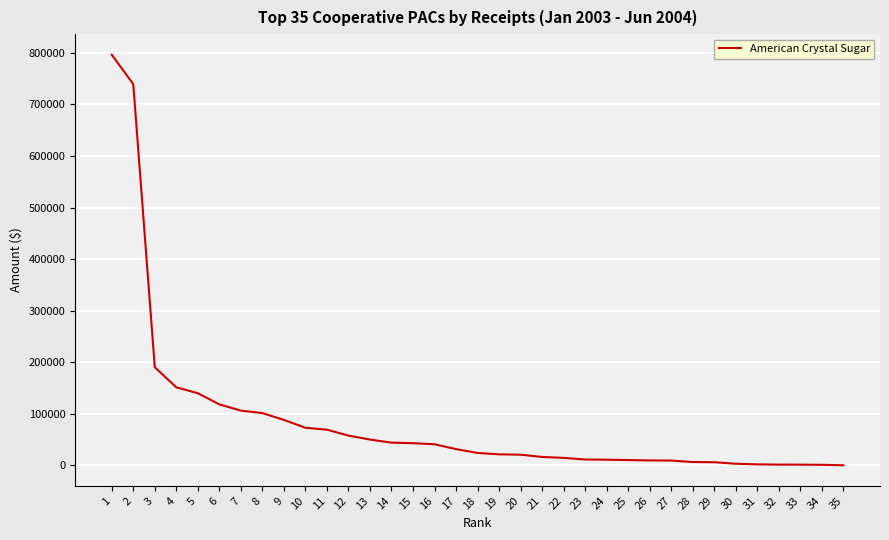

What is the difference between the values at 14 and 10?

28814.0